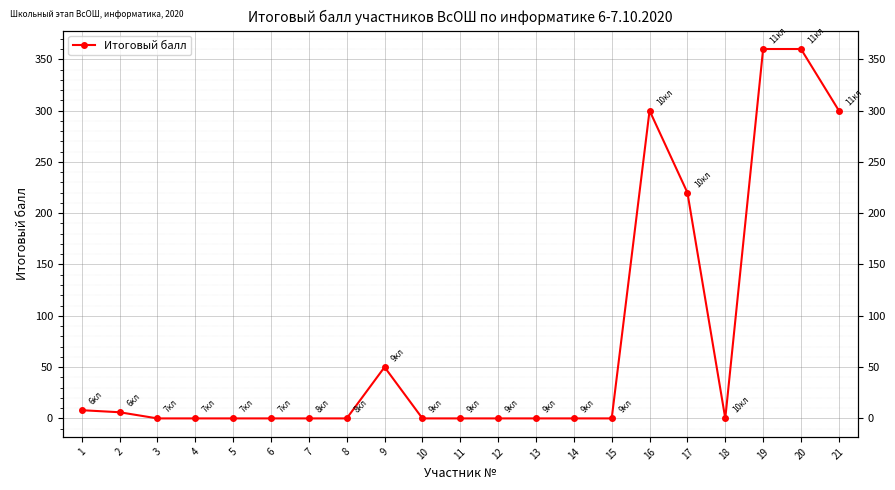

Is it true that the value at 16 is 206?

False